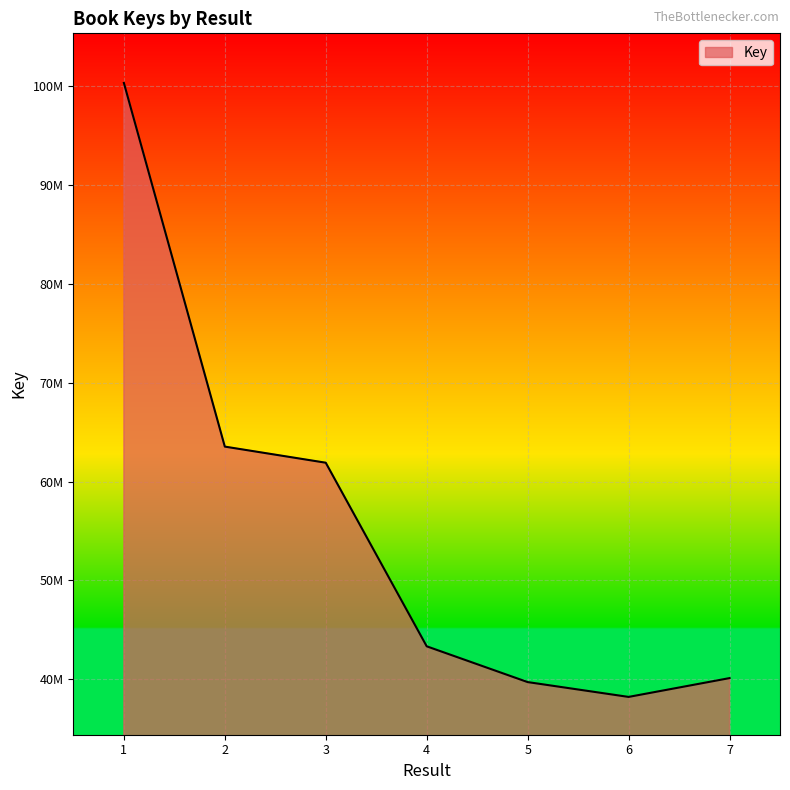

What is the average value?

55310143